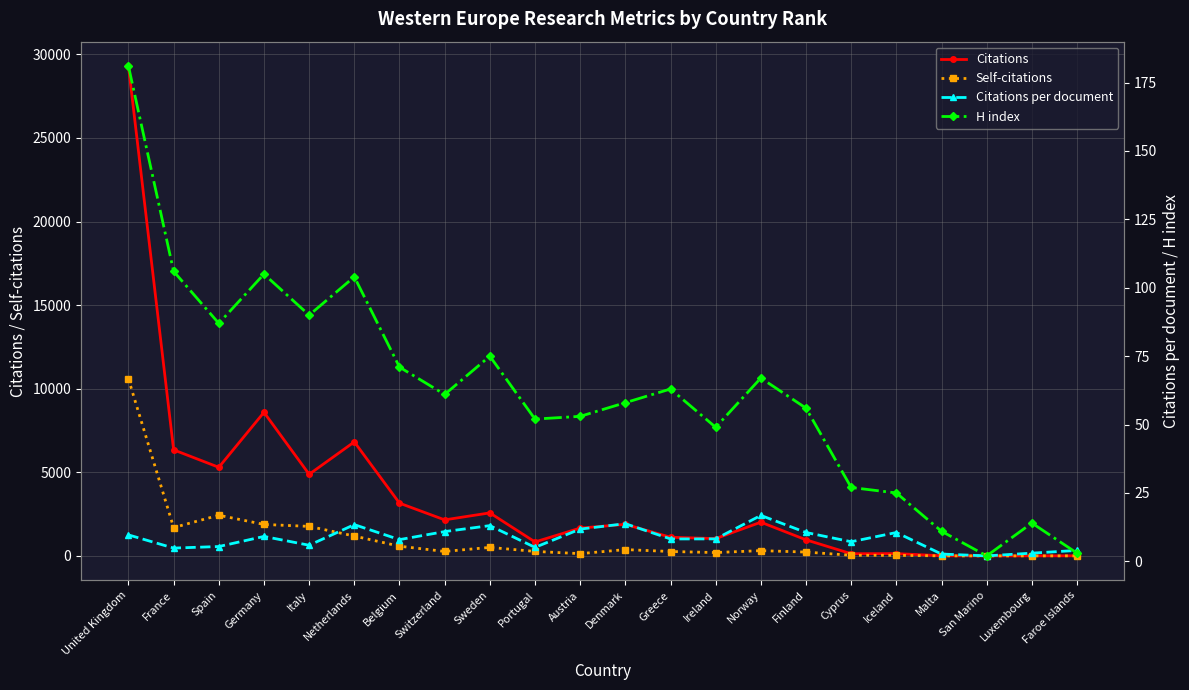

Is it true that Self-citations equals 507.0 at Sweden?

True